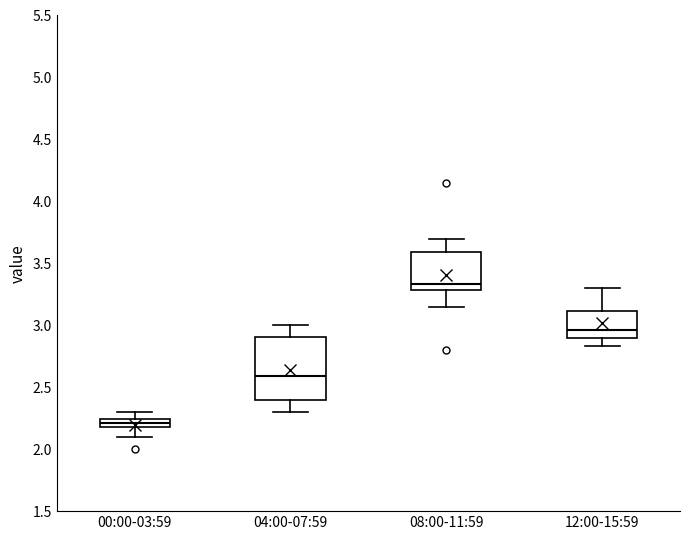

Where does the upper whisker of the box for 00:00-03:59 end on the y-axis? The values are not printed on the chart, so give them approximately, as read against the axis.

2.30